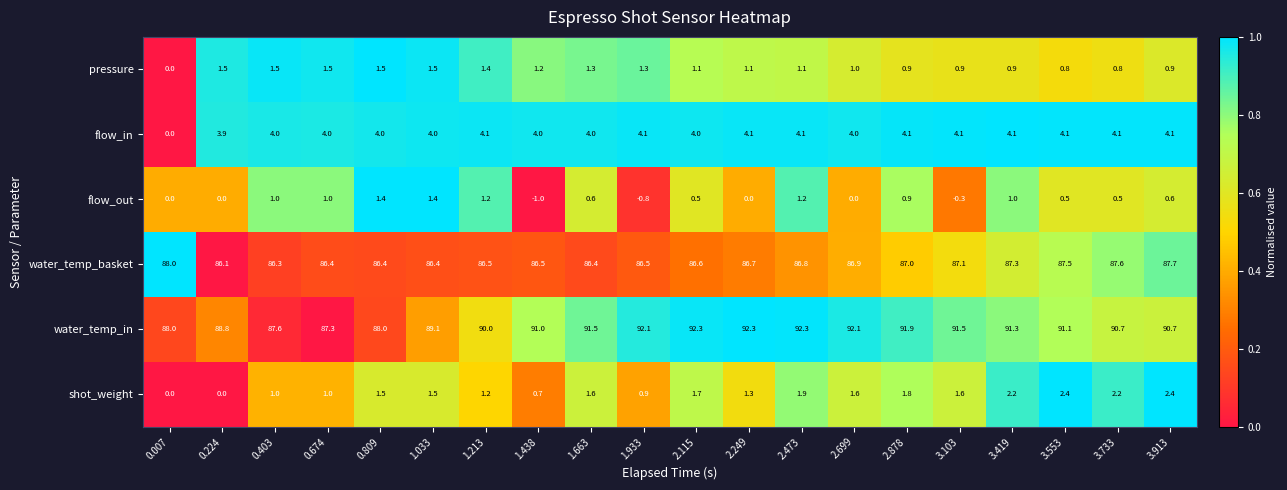

At which label does water_temp_in reach its minimum?

0.674